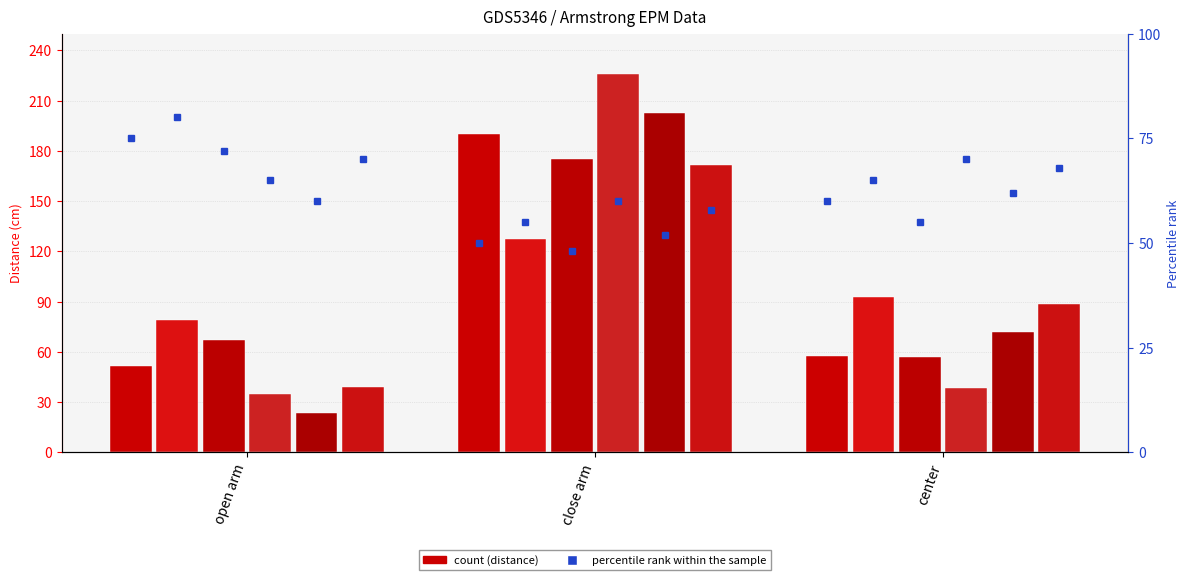

How many bars are there in total?

18